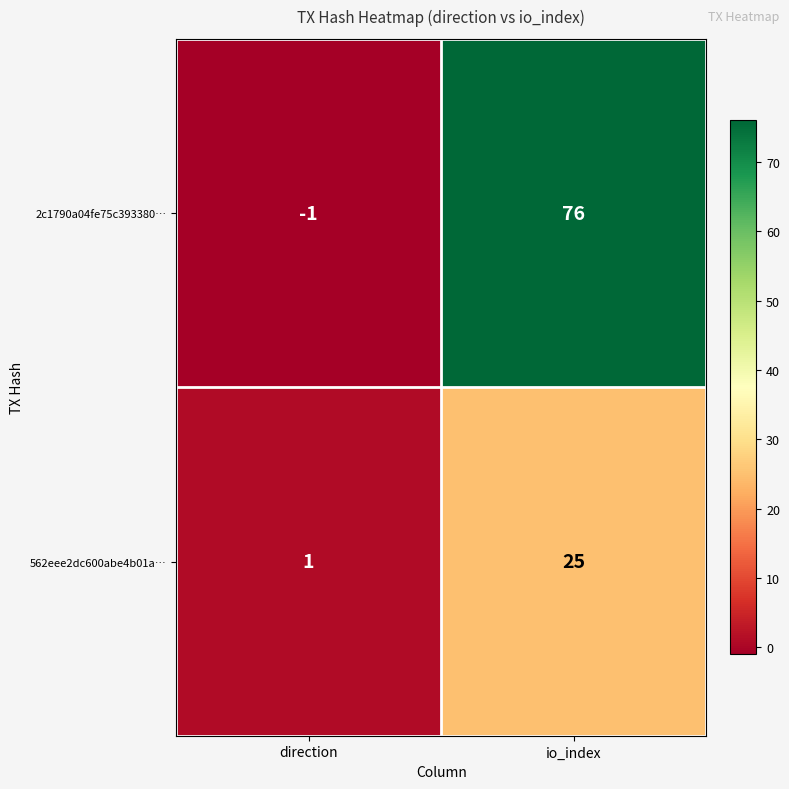

List the series in order of their peak value, lowest first.

562eee2dc600abe4b01a…, 2c1790a04fe75c393380…